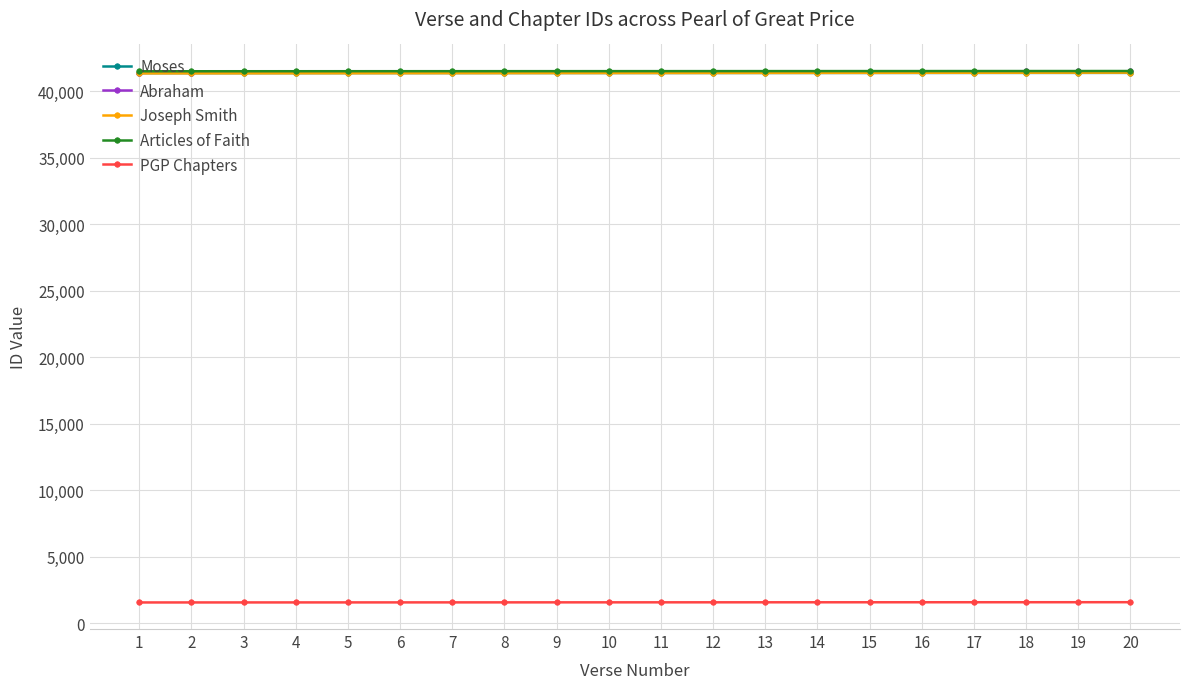

What is the sum of all Abraham values?

828951